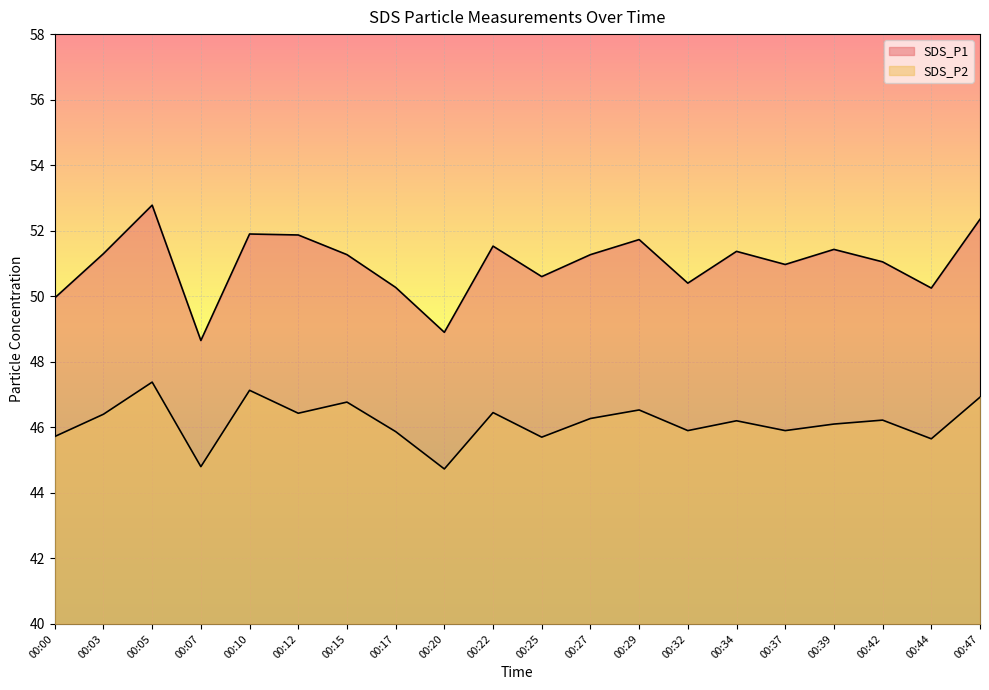

Which series changed the most between 00:17 and 00:44?

SDS_P2